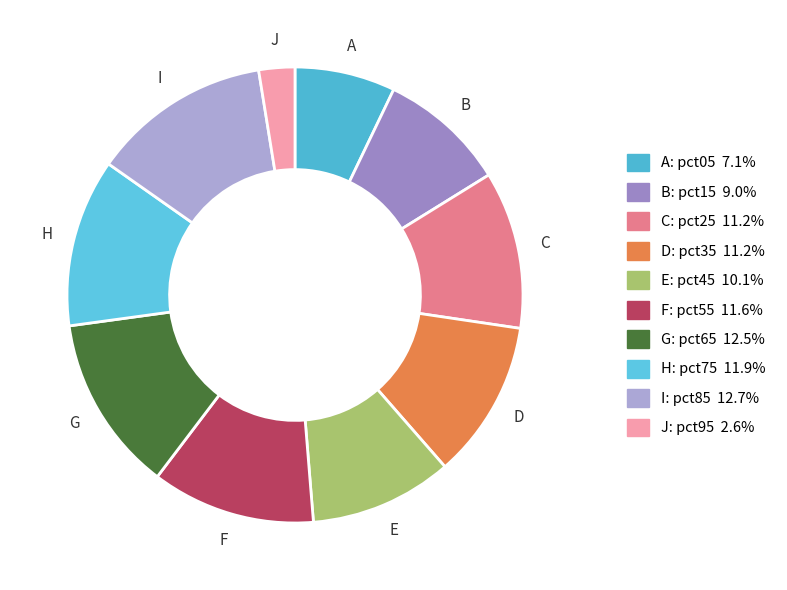

To the nearest percent, what is the difference between the largest and smallest slice percentages?

10%